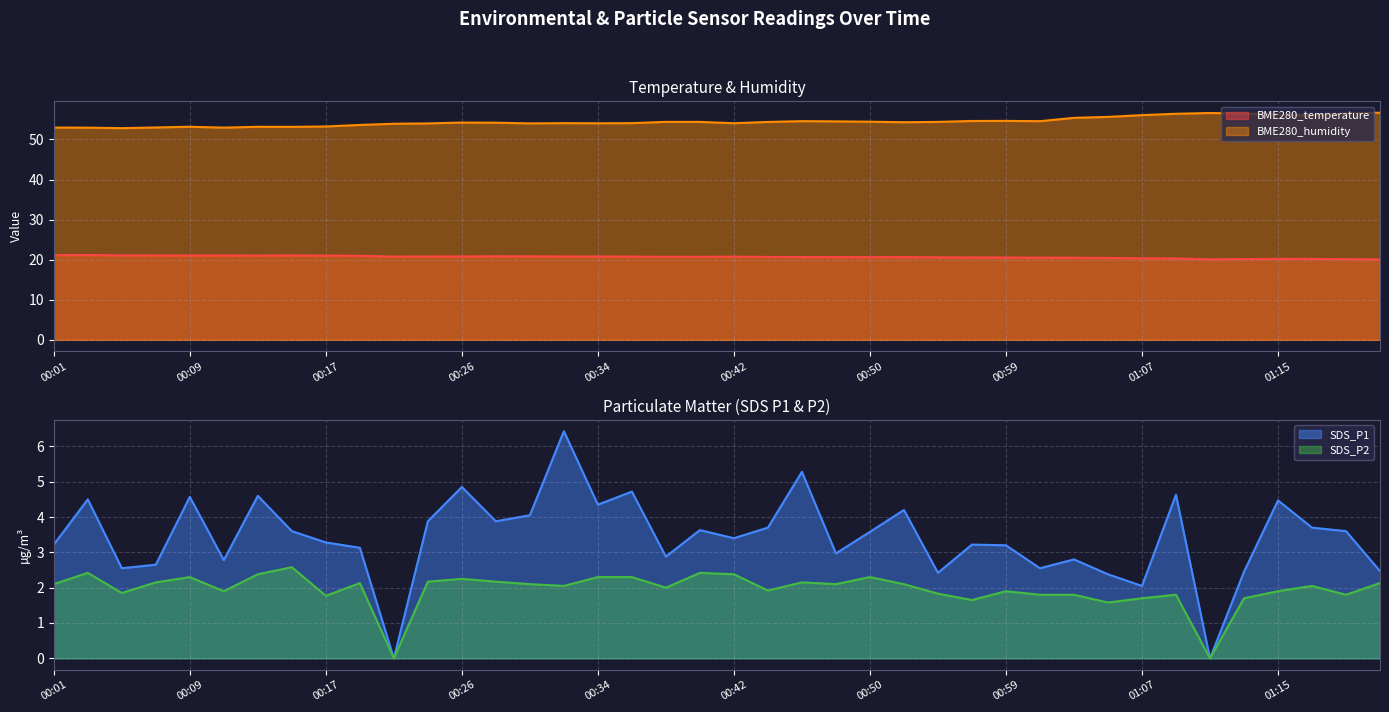

Reading left to right, what are all the values shown in this chart?

BME280_temperature: 00:01=21.1	00:03=21.1	00:05=21.1	00:07=21.1	00:09=21.1	00:11=21.1	00:13=21.0	00:15=21.1	00:17=21.0	00:20=21.0	00:22=20.8	00:24=20.8	00:26=20.8	00:28=20.9	00:30=20.8	00:32=20.8	00:34=20.8	00:36=20.8	00:38=20.7	00:40=20.7	00:42=20.8	00:44=20.7	00:46=20.7	00:48=20.6	00:50=20.6	00:52=20.6	00:54=20.6	00:57=20.6	00:59=20.5	01:01=20.5	01:03=20.5	01:05=20.4	01:07=20.4	01:09=20.3	01:11=20.1	01:13=20.2	01:15=20.2	01:17=20.2	01:19=20.1	01:21=20.1
BME280_humidity: 00:01=53.0	00:03=53.0	00:05=52.8	00:07=53.0	00:09=53.2	00:11=53.0	00:13=53.2	00:15=53.1	00:17=53.2	00:20=53.6	00:22=53.9	00:24=54.0	00:26=54.2	00:28=54.2	00:30=54.0	00:32=54.1	00:34=54.0	00:36=54.1	00:38=54.4	00:40=54.4	00:42=54.1	00:44=54.4	00:46=54.6	00:48=54.5	00:50=54.4	00:52=54.3	00:54=54.4	00:57=54.6	00:59=54.6	01:01=54.6	01:03=55.4	01:05=55.6	01:07=56.1	01:09=56.4	01:11=56.6	01:13=56.5	01:15=56.3	01:17=56.0	01:19=56.5	01:21=56.7
SDS_P1: 00:01=3.2	00:03=4.5	00:05=2.5	00:07=2.6	00:09=4.6	00:11=2.8	00:13=4.6	00:15=3.6	00:17=3.3	00:20=3.1	00:22=0.0	00:24=3.9	00:26=4.8	00:28=3.9	00:30=4.0	00:32=6.4	00:34=4.3	00:36=4.7	00:38=2.9	00:40=3.6	00:42=3.4	00:44=3.7	00:46=5.3	00:48=3.0	00:50=3.6	00:52=4.2	00:54=2.4	00:57=3.2	00:59=3.2	01:01=2.5	01:03=2.8	01:05=2.4	01:07=2.0	01:09=4.6	01:11=0.0	01:13=2.5	01:15=4.5	01:17=3.7	01:19=3.6	01:21=2.5
SDS_P2: 00:01=2.1	00:03=2.4	00:05=1.9	00:07=2.1	00:09=2.3	00:11=1.9	00:13=2.4	00:15=2.6	00:17=1.8	00:20=2.1	00:22=0.0	00:24=2.2	00:26=2.2	00:28=2.2	00:30=2.1	00:32=2.0	00:34=2.3	00:36=2.3	00:38=2.0	00:40=2.4	00:42=2.4	00:44=1.9	00:46=2.1	00:48=2.1	00:50=2.3	00:52=2.1	00:54=1.8	00:57=1.6	00:59=1.9	01:01=1.8	01:03=1.8	01:05=1.6	01:07=1.7	01:09=1.8	01:11=0.0	01:13=1.7	01:15=1.9	01:17=2.0	01:19=1.8	01:21=2.1